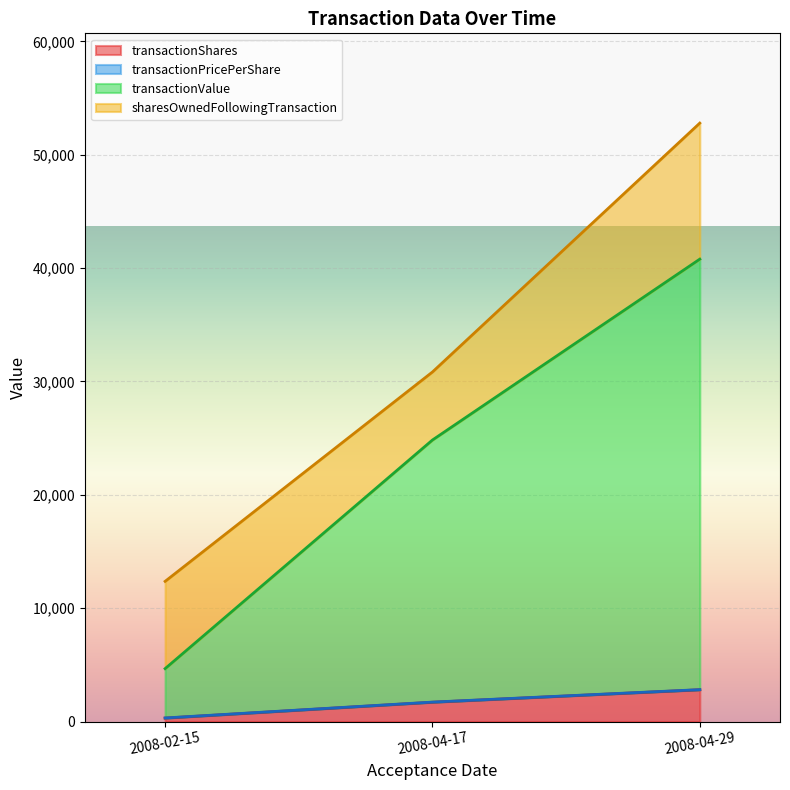

Which category has the lowest value in the transactionShares series?

2008-02-15